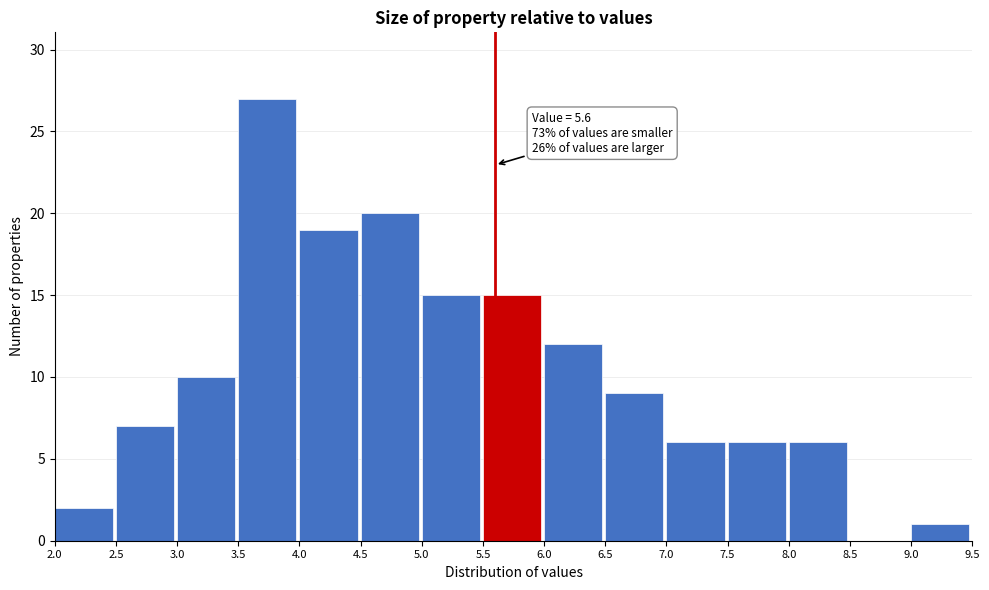

Over which range of the x-axis is the bar tallest?

3.5 to 4.0